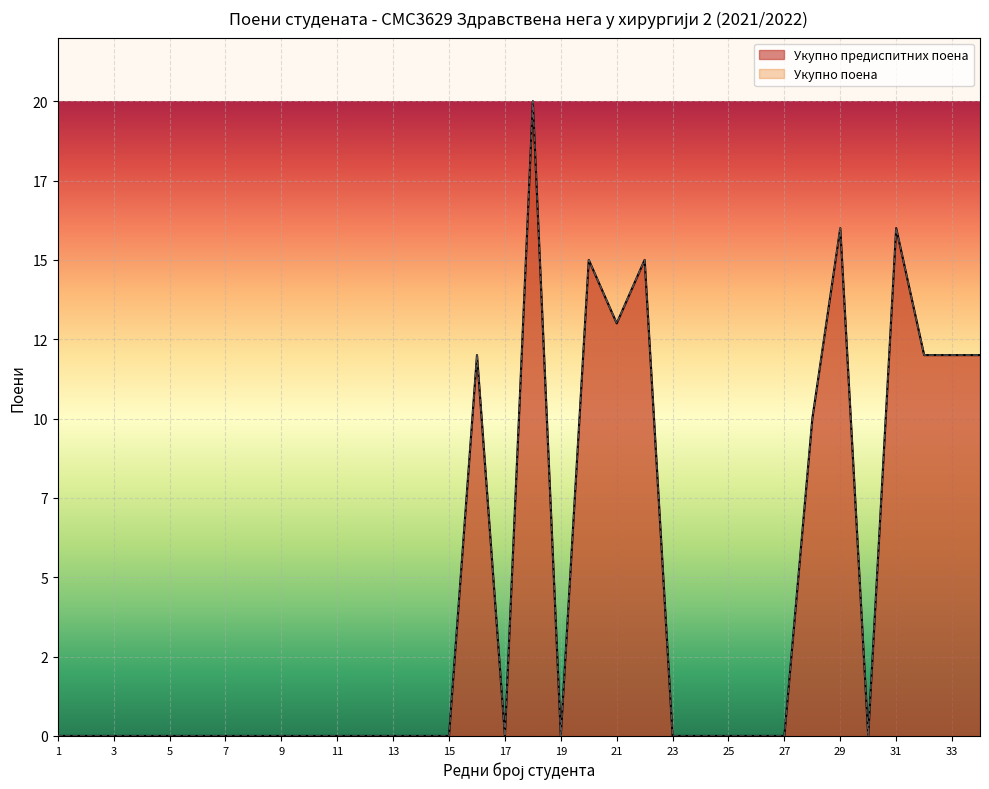

In Укупно предиспитних поена, how many points are lower than both neighbors (excluding endpoints)?

4